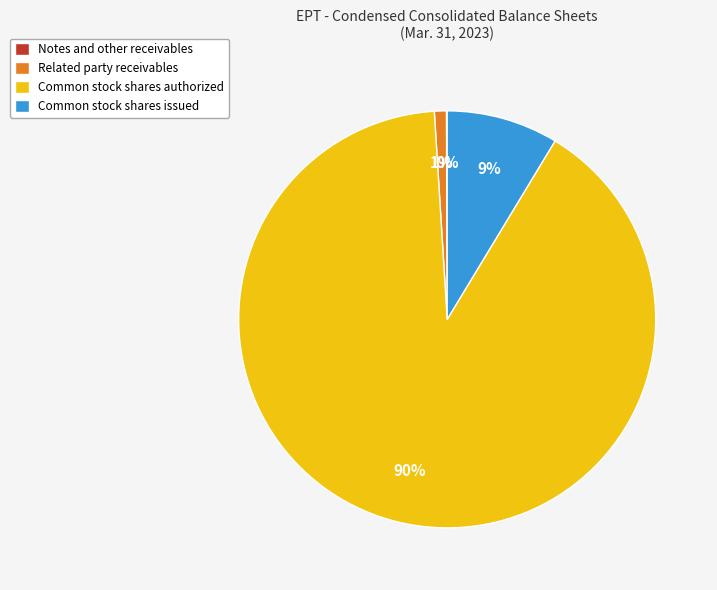

To the nearest percent, what is the average slice percentage?

25%